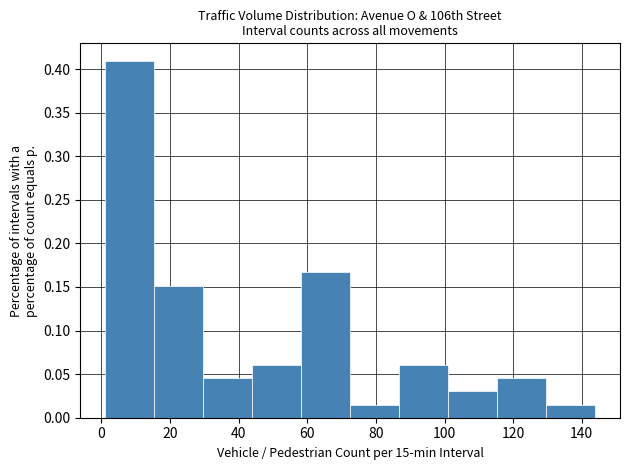

Reading left to right, list every bar in this chart as the range it spans on the x-axis followed by its height. Neither the bar edges nor the heights are printed on the chart, so give them approximately, as read against the axes.

2 to 16: 0.410
16 to 30: 0.150
30 to 44: 0.045
44 to 58: 0.060
58 to 72: 0.165
72 to 86: 0.015
86 to 102: 0.060
102 to 116: 0.030
116 to 130: 0.045
130 to 144: 0.015